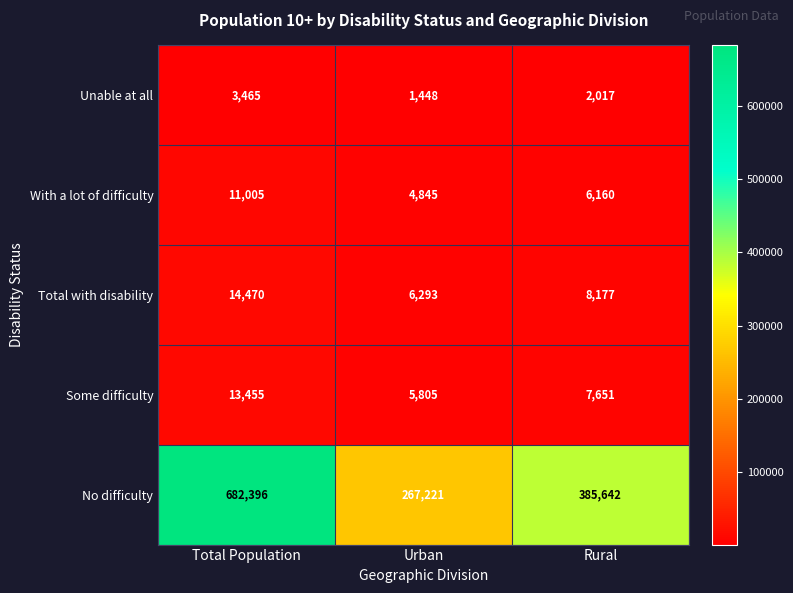

The value of With a lot of difficulty at Total Population is 11005. True or false?

True